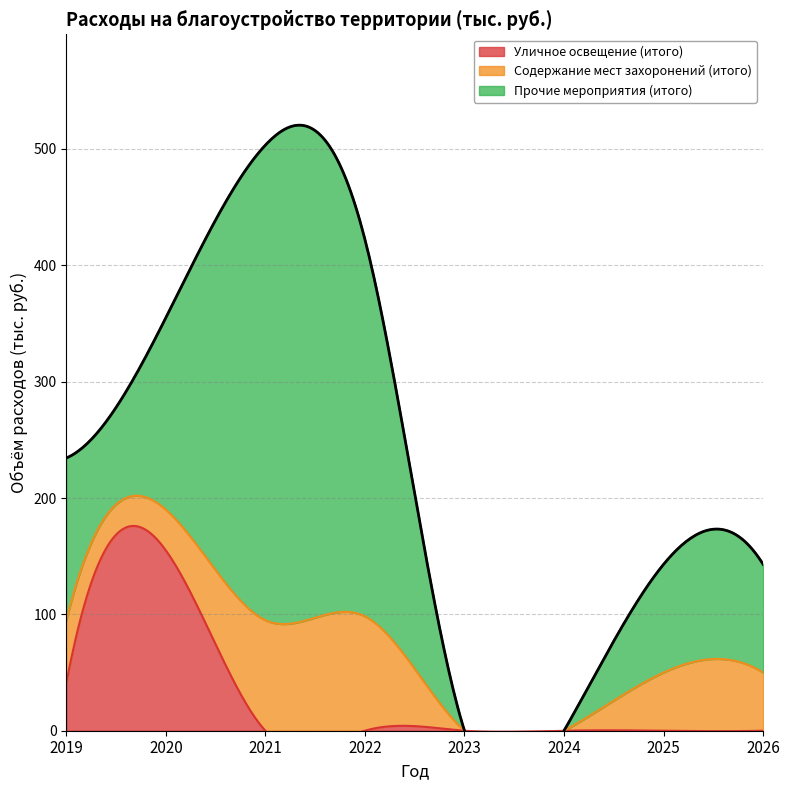

At how many categories does at least one series exceed 102?

4